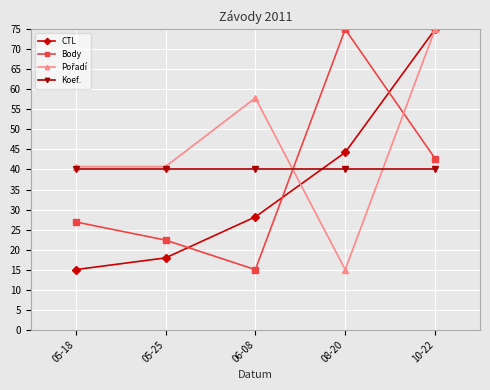

After their last crossing, which series has the higher values: Body or Koef.?

Body